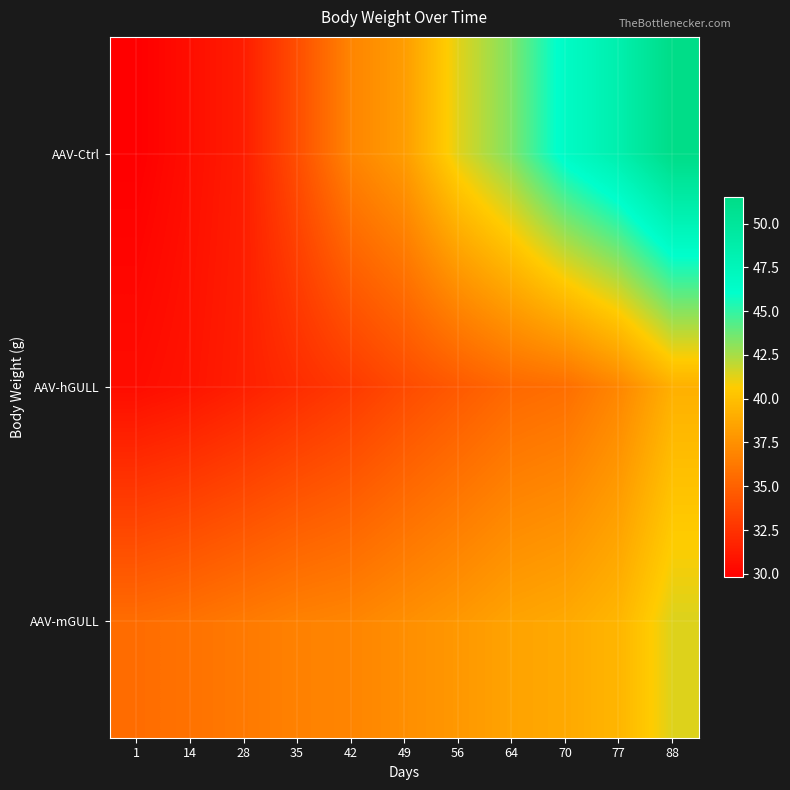

Reading left to right, transcribe all the data shown in this chart.

AAV-Ctrl: 1=29.8	14=30.6	28=31.4	35=34.0	42=36.9	49=38.2	56=41.3	64=43.4	70=46.6	77=48.5	88=51.5
AAV-hGULL: 1=30.5	14=30.9	28=31.5	35=32.2	42=32.9	49=33.8	56=34.6	64=35.4	70=35.7	77=37.0	88=39.2
AAV-mGULL: 1=35.6	14=35.9	28=36.3	35=36.7	42=36.9	49=37.4	56=37.9	64=38.5	70=38.8	77=39.5	88=41.4